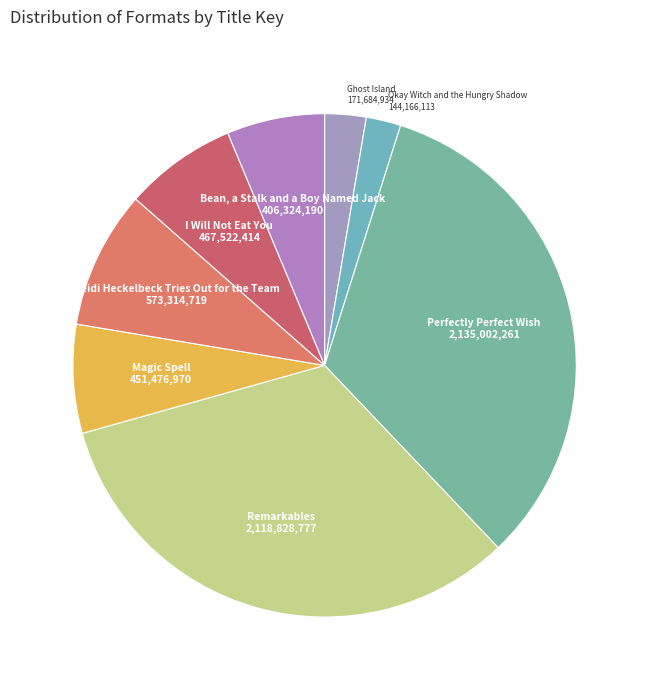

The I Will Not Eat You slice represents 7% of the pie. True or false?

True